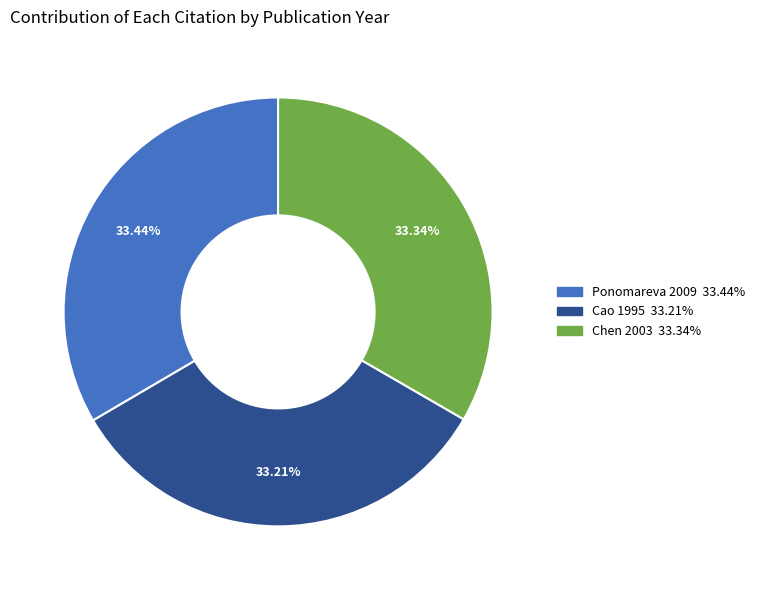

Is there any slice that represents more than half of the pie?

No